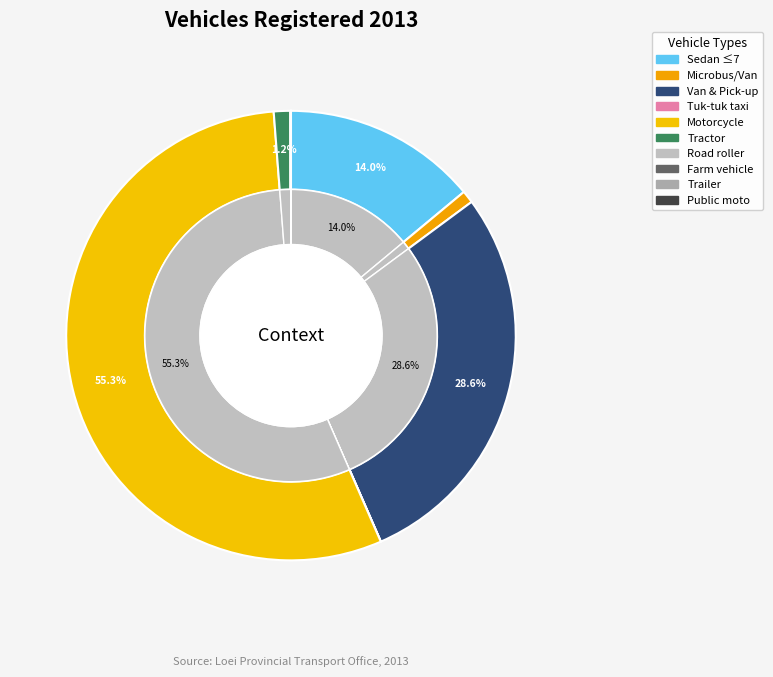

To the nearest percent, what is the combined percentage of Microbus & passenger van and Trailer?

1%